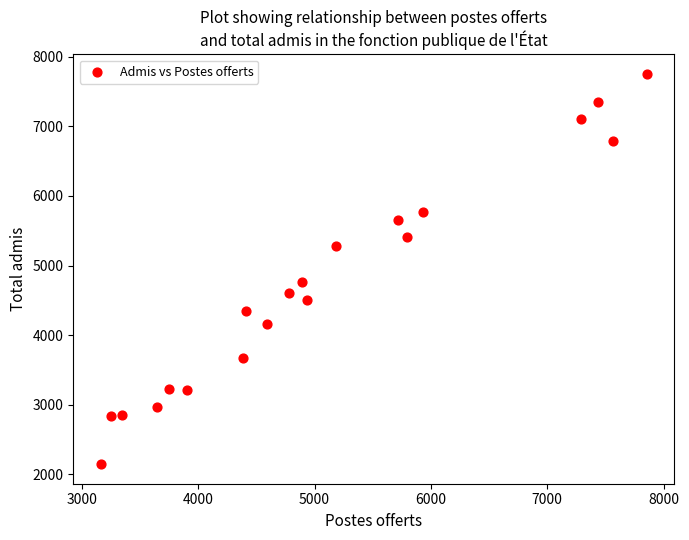

What is the range of X values (max minus min)?

4693